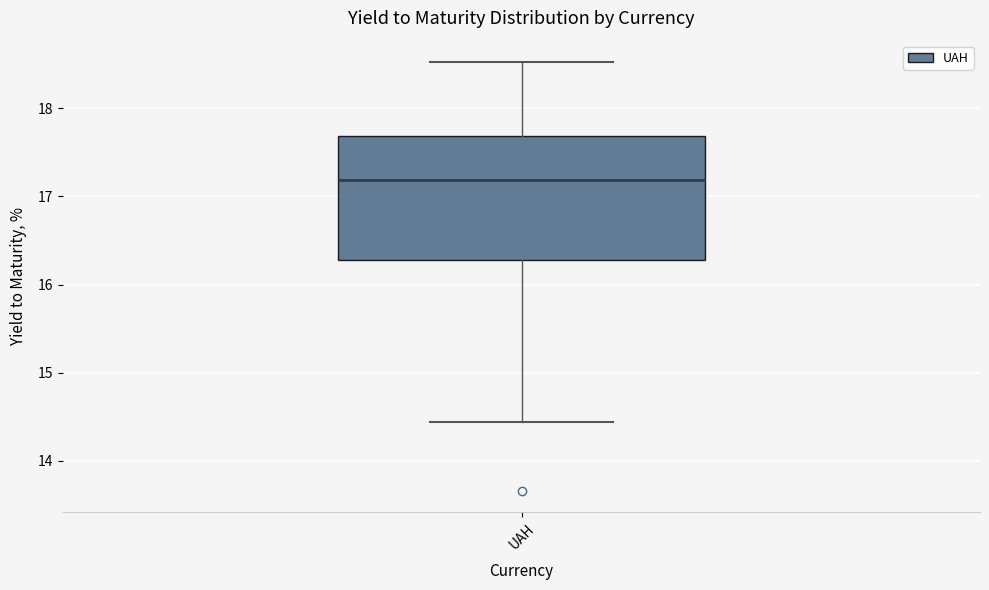

Where does the lower whisker of the box for UAH end on the y-axis? The values are not printed on the chart, so give them approximately, as read against the axis.

14.4